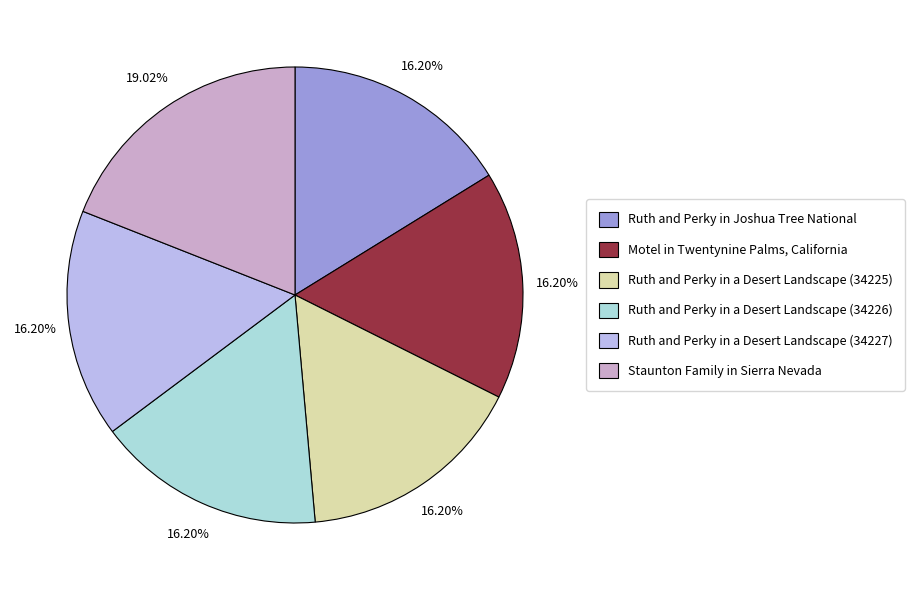

Approximately how many times larger is the value at Ruth and Perky in a Desert Landscape (34225) compared to Staunton Family in Sierra Nevada?

0.9